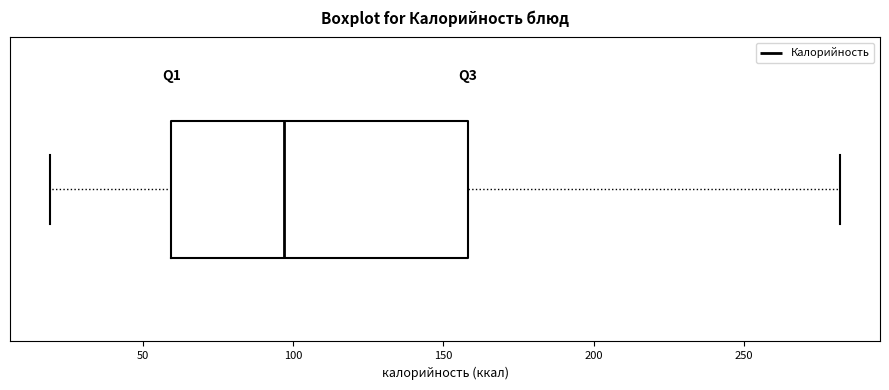

Transcribe this box plot: give where the median line is, the range the box spans, and where the two whiskers end, as read against the x-axis. The values are not printed on the chart, so give them approximately, as read against the axis.

median 95, box 60 to 160, whiskers 20 to 280